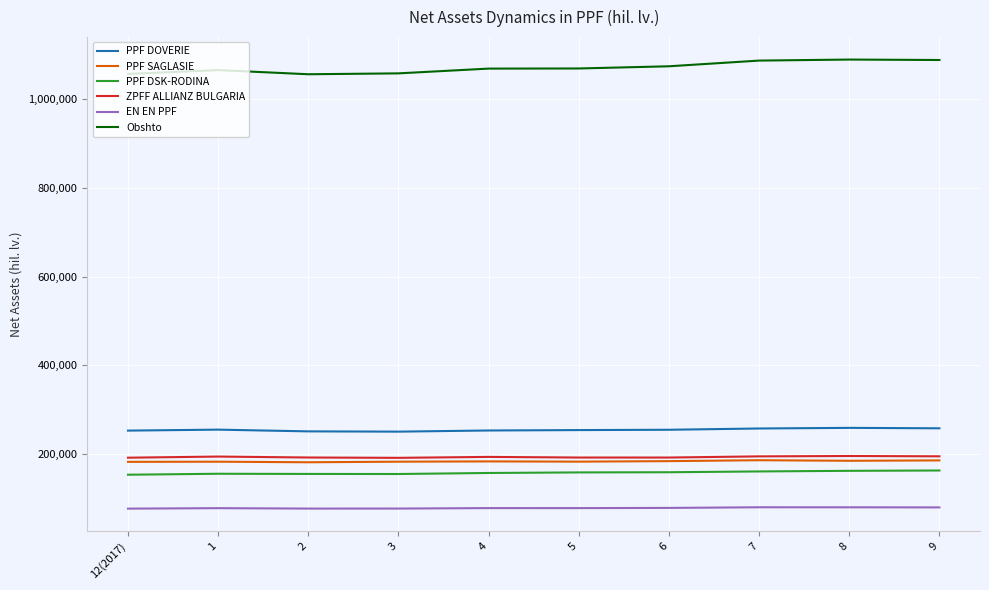

What is the spread (max minus min) of values at 5?

991879